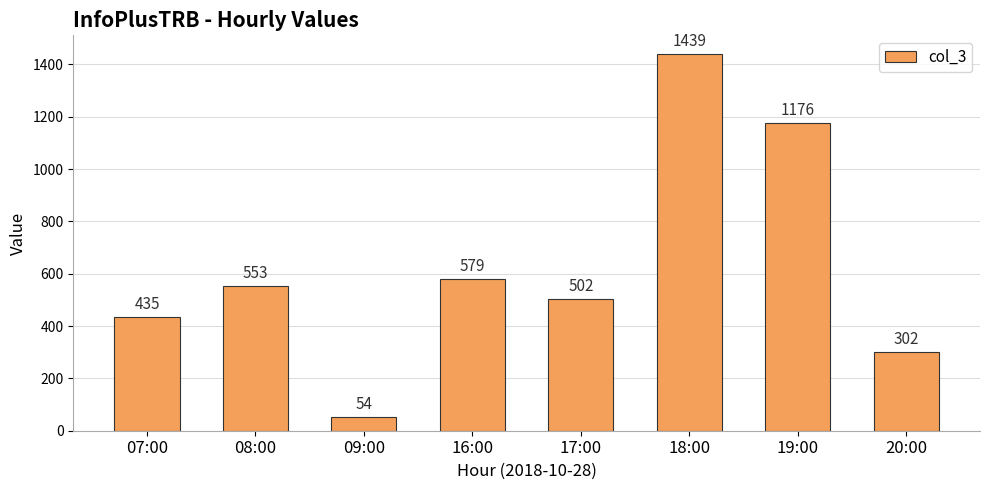

Reading left to right, transcribe all the data shown in this chart.

435	553	54	579	502	1439	1176	302